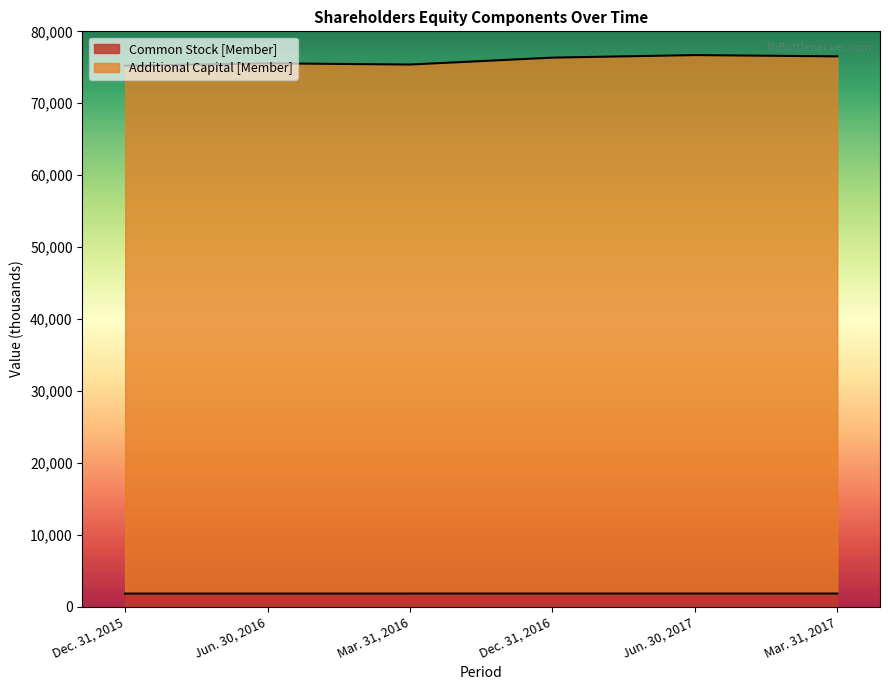

What is the approximate value of Common Stock [Member] at Jun. 30, 2016?

1818